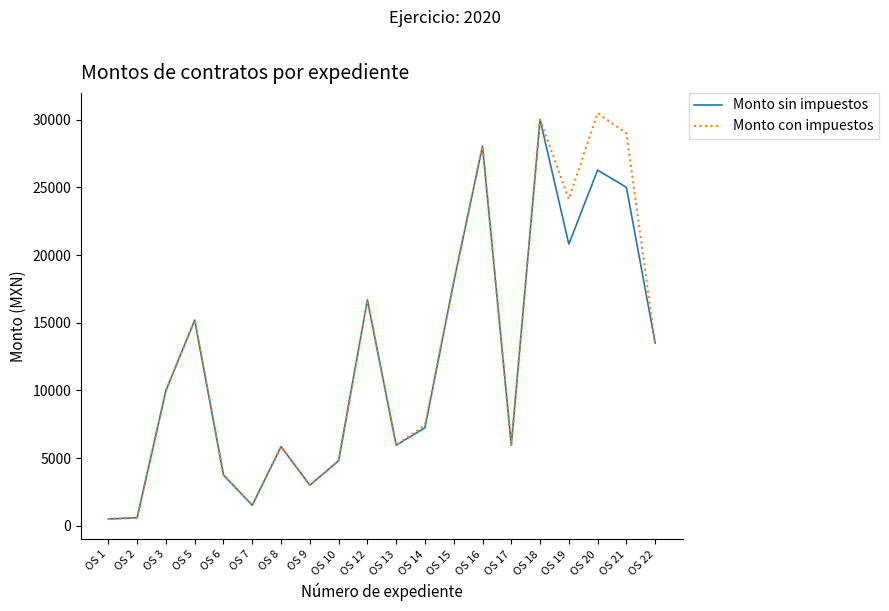

The value of Monto con impuestos at OS 16 is 40613.9. True or false?

False